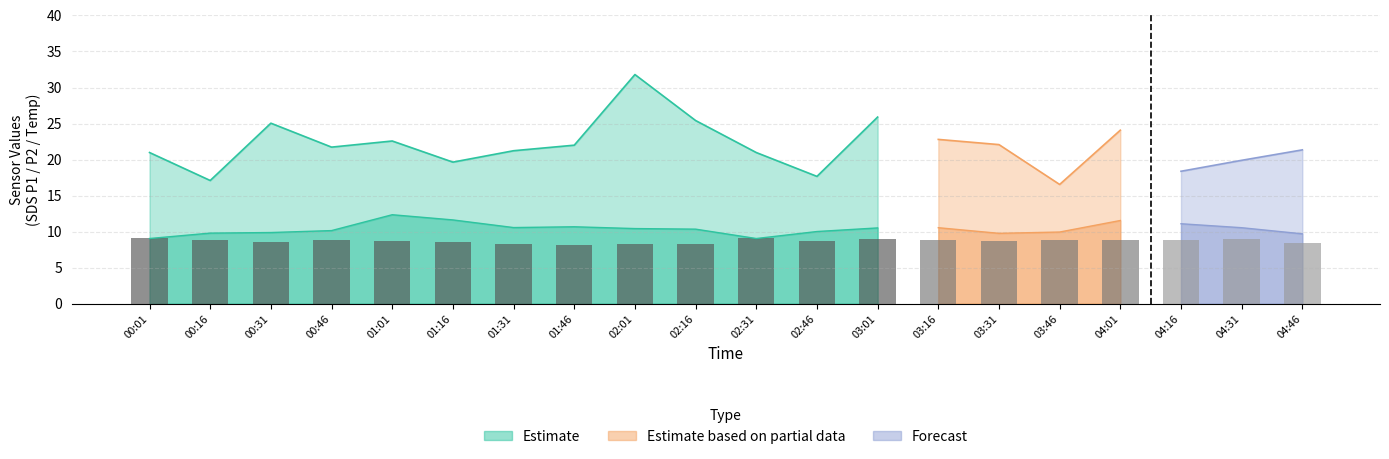

At how many categories does at least one series exceed 19?

16